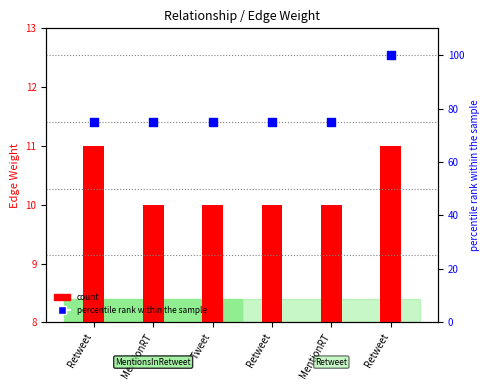

Which series contains the lowest Y value?

count